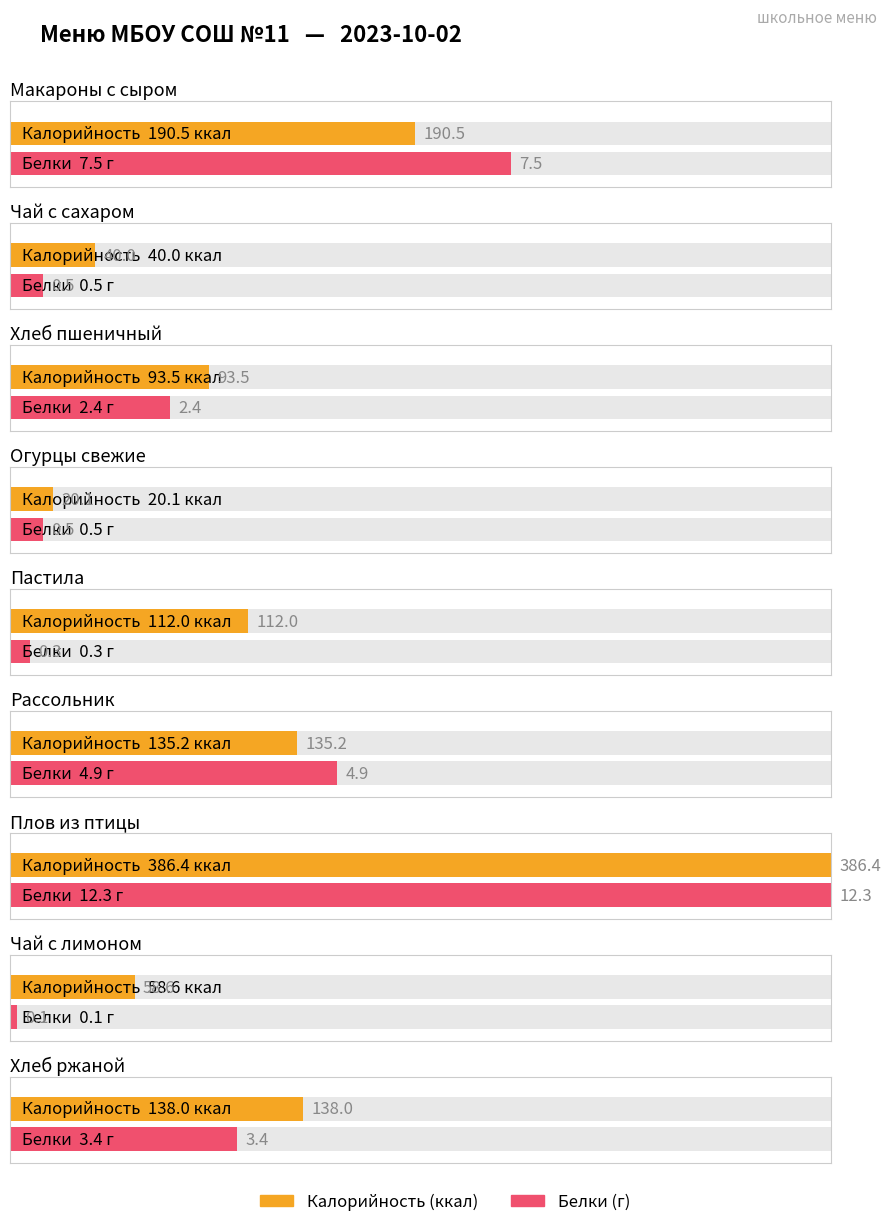

Reading right to left, list all the values displayed in this chart.

Калорийность: Хлеб ржаной=138.0	Чай с лимоном=58.6	Плов из птицы=386.4	Рассольник=135.2	Пастила=112.0	Огурцы свежие=20.1	Хлеб пшеничный=93.5	Чай с сахаром=40.0	Макароны с сыром=190.5
Белки: Хлеб ржаной=3.4	Чай с лимоном=0.1	Плов из птицы=12.3	Рассольник=4.9	Пастила=0.3	Огурцы свежие=0.5	Хлеб пшеничный=2.4	Чай с сахаром=0.5	Макароны с сыром=7.5